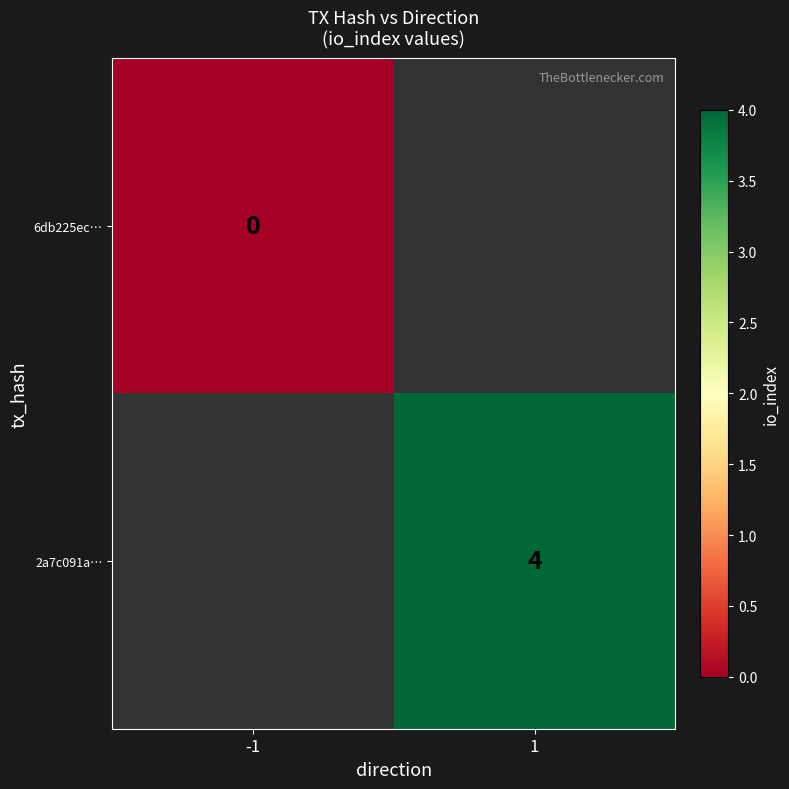

The 2a7c091a… series shows 4 at 1. True or false?

True